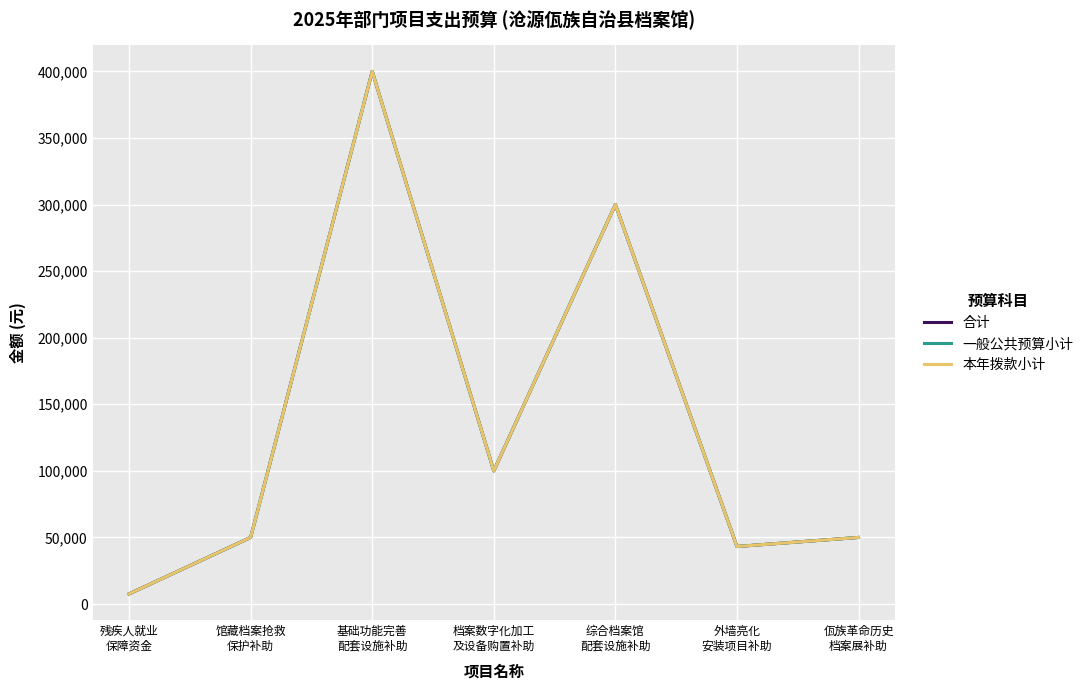

Reading left to right, list all the values displayed in this chart.

合计: 残疾人就业
保障资金=7600	馆藏档案抢救
保护补助=50000	基础功能完善
配套设施补助=400000	档案数字化加工
及设备购置补助=100000	综合档案馆
配套设施补助=300000	外墙亮化
安装项目补助=43200	佤族革命历史
档案展补助=50000
一般公共预算小计: 残疾人就业
保障资金=7600	馆藏档案抢救
保护补助=50000	基础功能完善
配套设施补助=400000	档案数字化加工
及设备购置补助=100000	综合档案馆
配套设施补助=300000	外墙亮化
安装项目补助=43200	佤族革命历史
档案展补助=50000
本年拨款小计: 残疾人就业
保障资金=7600	馆藏档案抢救
保护补助=50000	基础功能完善
配套设施补助=400000	档案数字化加工
及设备购置补助=100000	综合档案馆
配套设施补助=300000	外墙亮化
安装项目补助=43200	佤族革命历史
档案展补助=50000